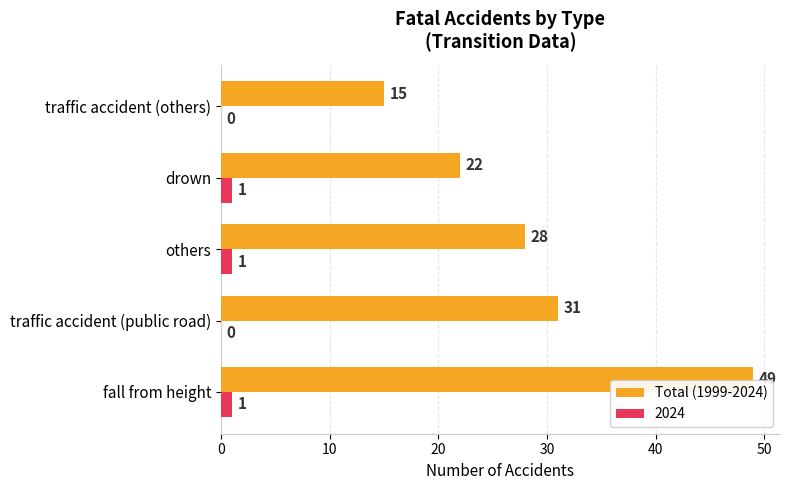

Which series changed the most between traffic accident (public road) and drown?

Total (1999-2024)